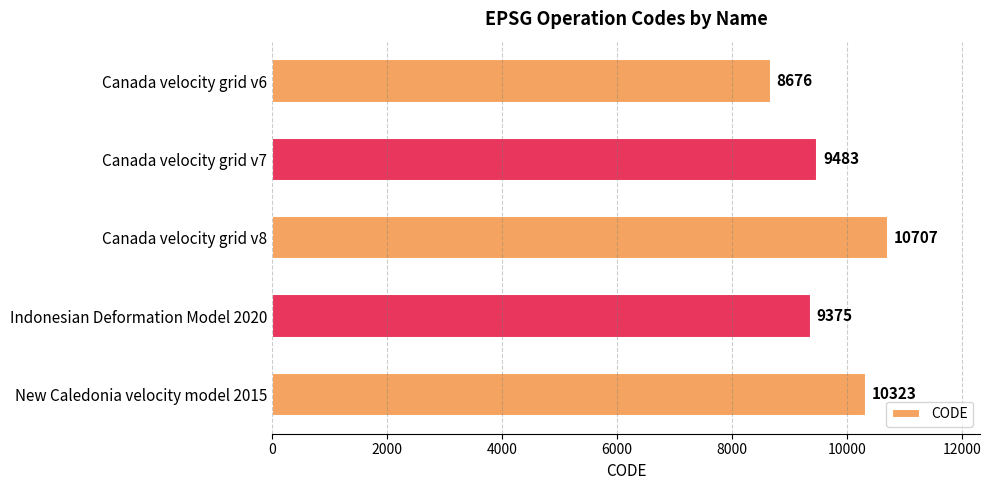

Is it true that the value at Canada velocity grid v7 is 12725?

False